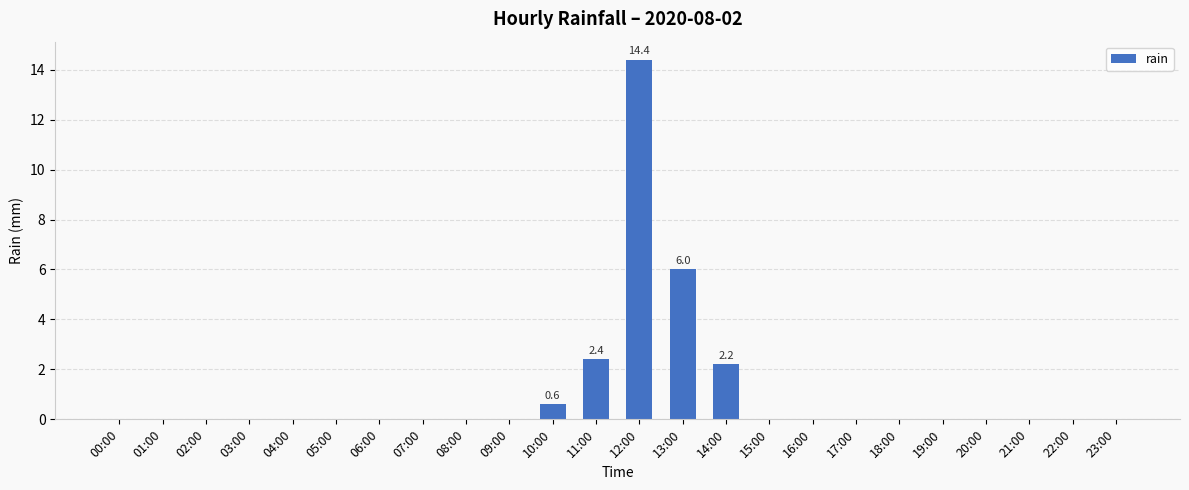

What is the average value?

1.1